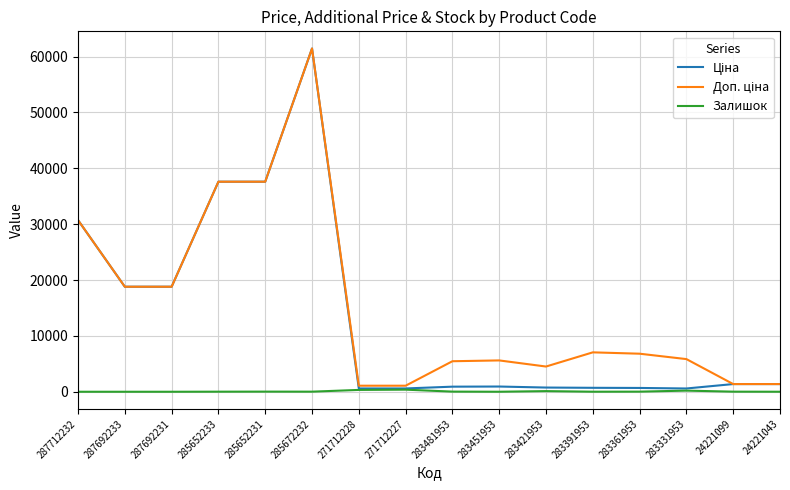

True or false: Залишок has a value of 16.0 at 24221099.

True